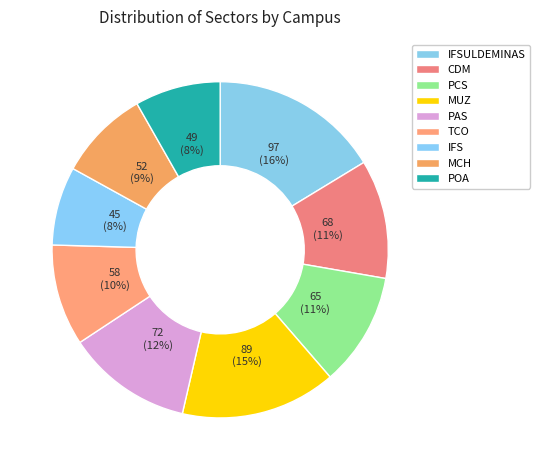

What is the change in value from PCS to MCH?

-13